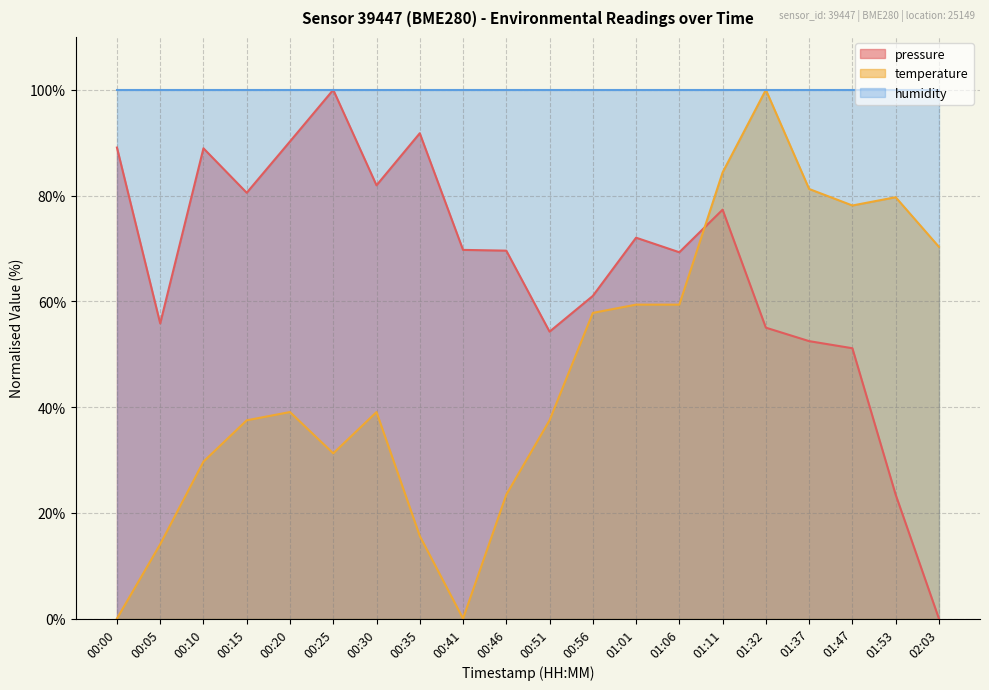

What is the difference between the maximum and second lowest values in the temperature series?

100.0